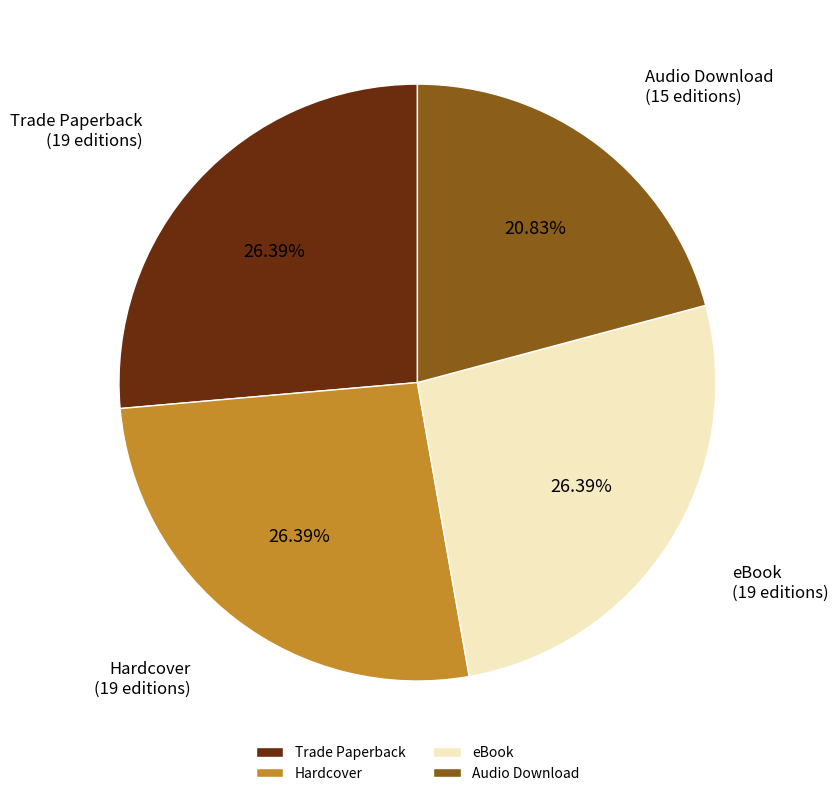

Is the sum of Hardcover and Audio Download greater than half?

No